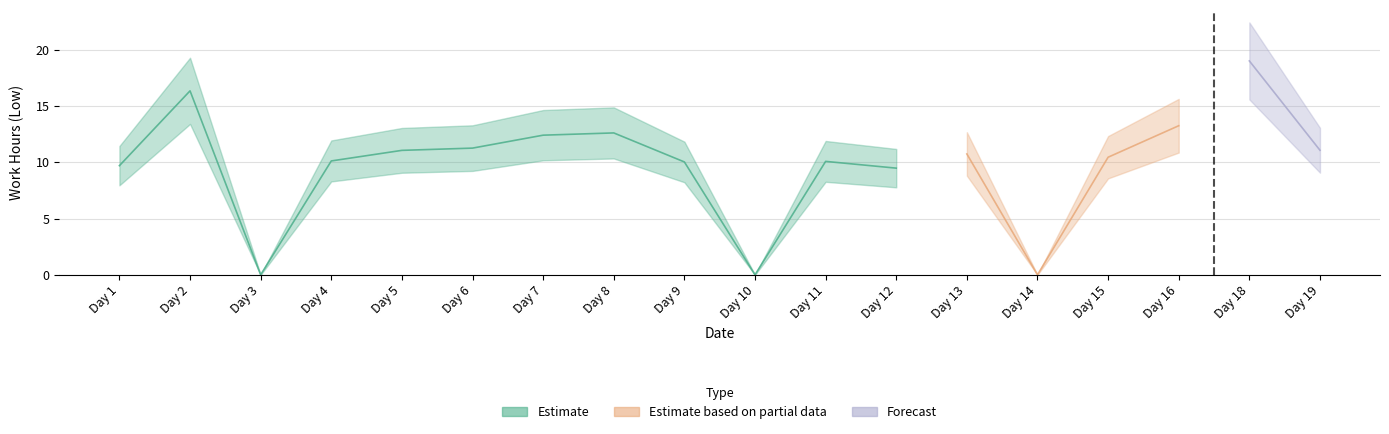

What is the value of the 18th point from the left?

11.1